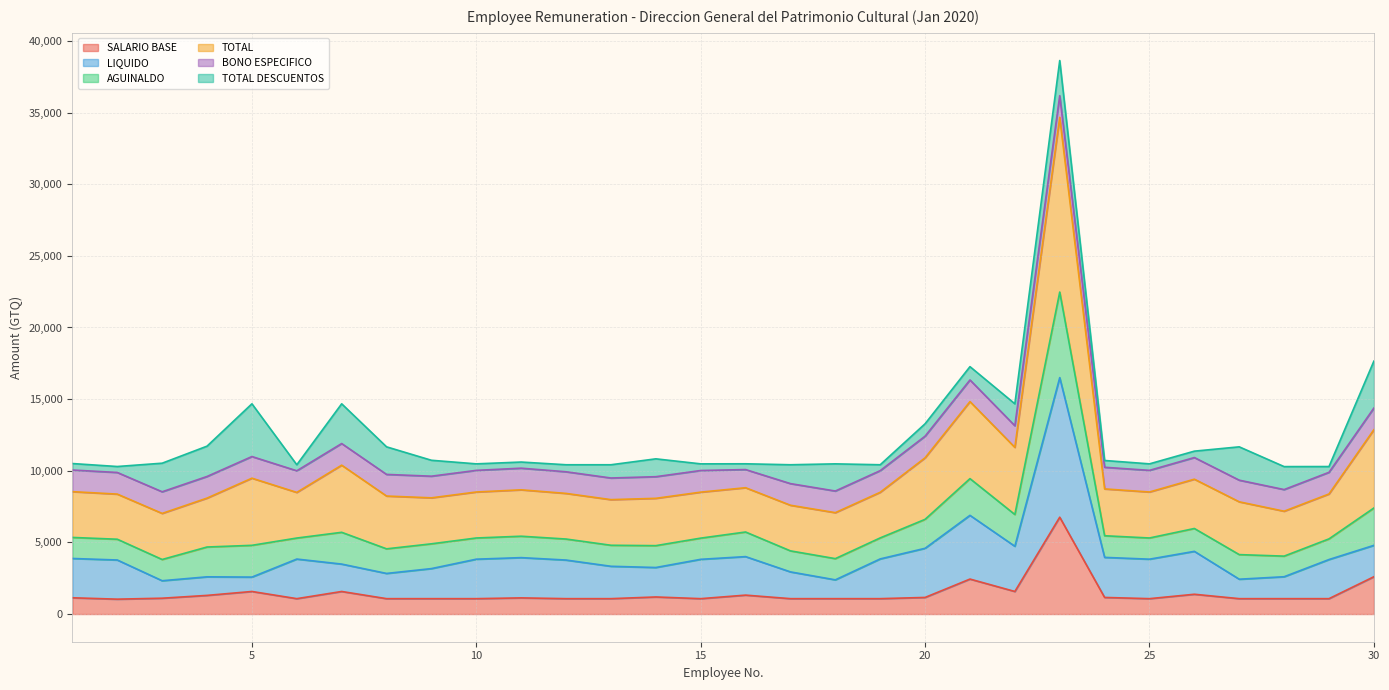

What is the maximum value for SALARIO BASE?

6759.0